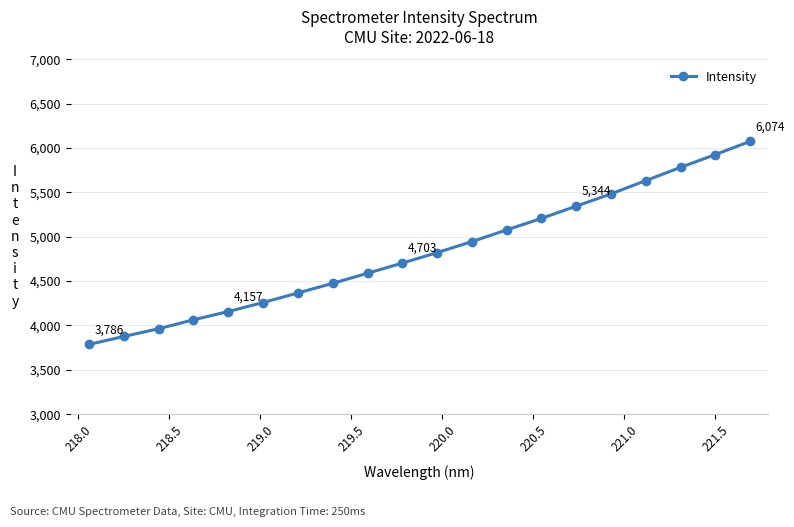

What is the difference between the maximum and minimum values?

2288.3